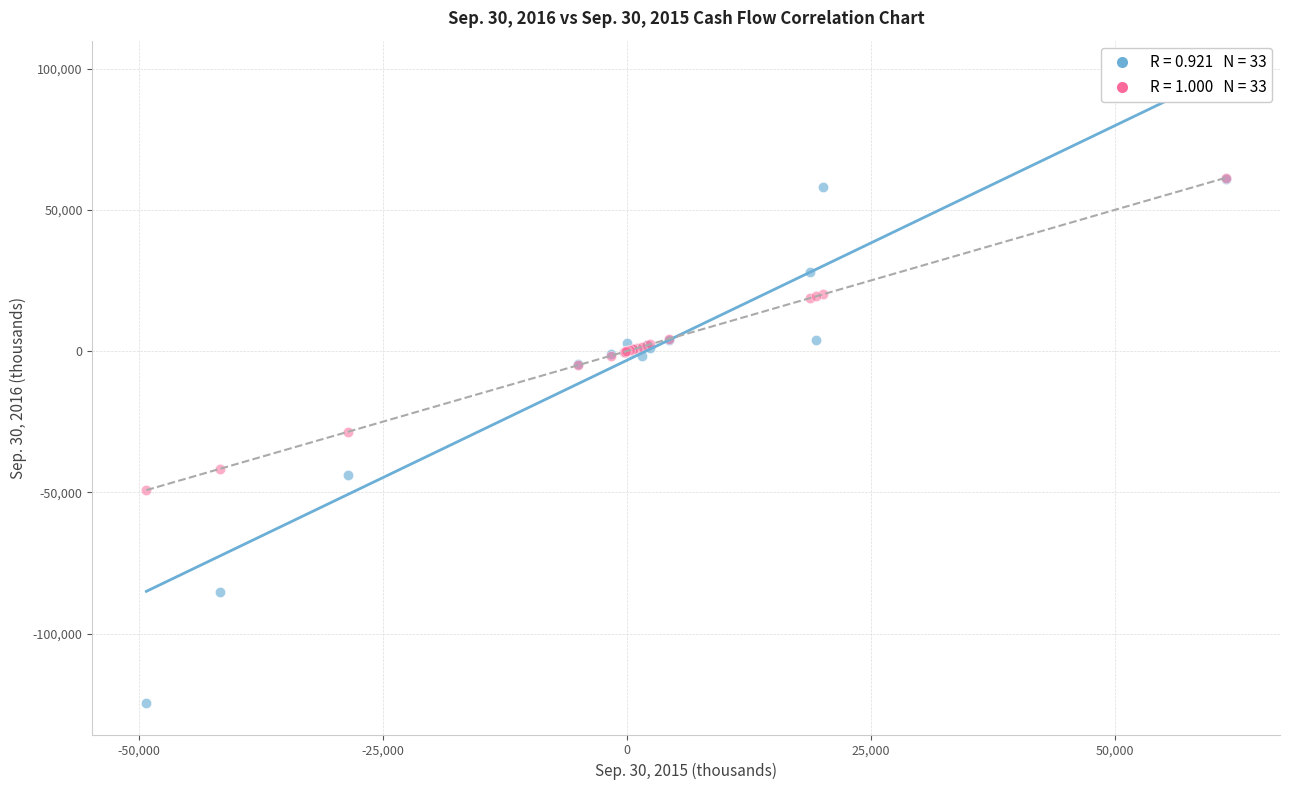

Across all series, what Y value is closest to -31592?

-28522